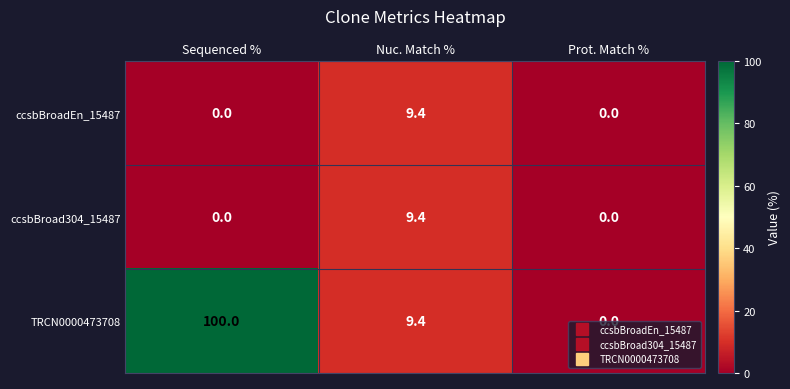

Is it true that ccsbBroad304_15487 equals 0.0 at Sequenced %?

True